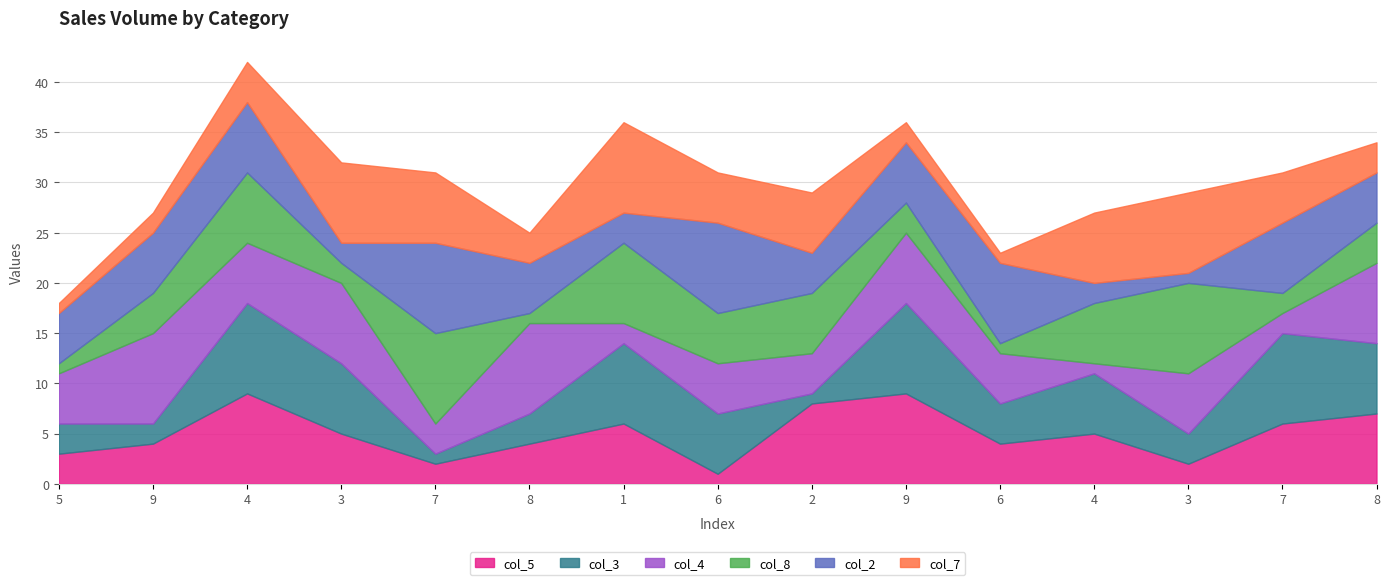

What is the average value of the col_4 series?

5